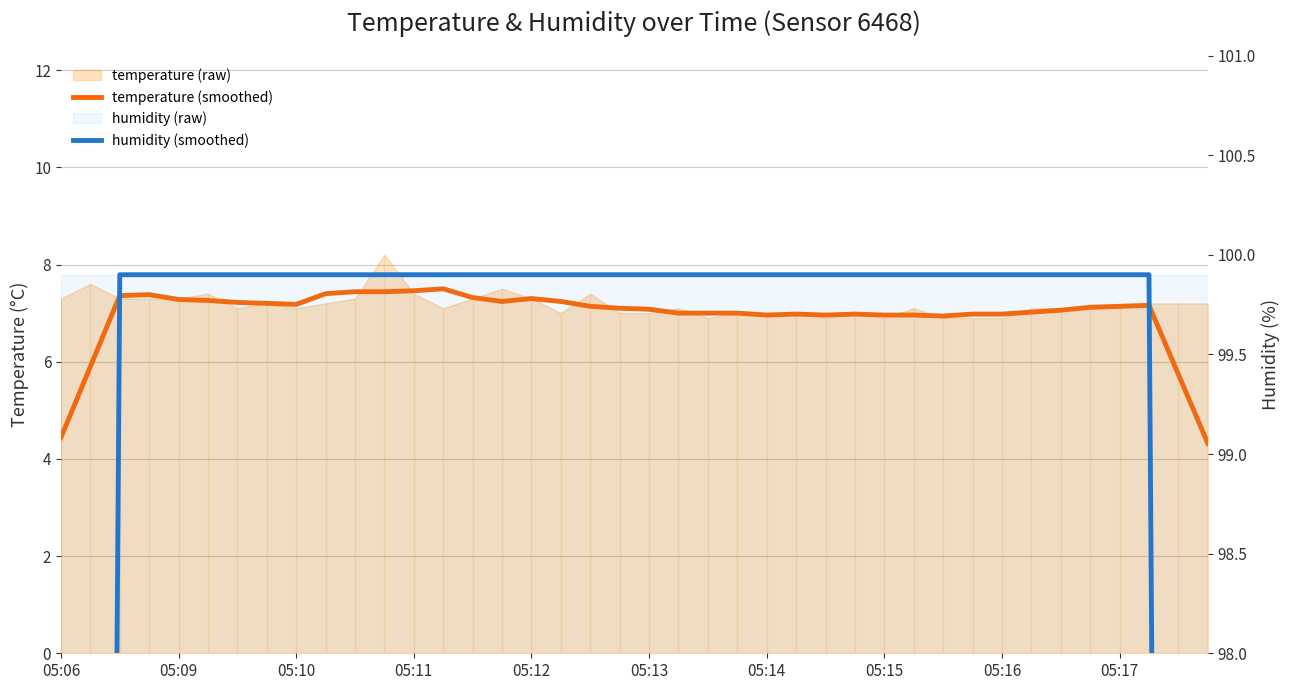

Which series has the largest range (max minus min)?

humidity (smoothed)